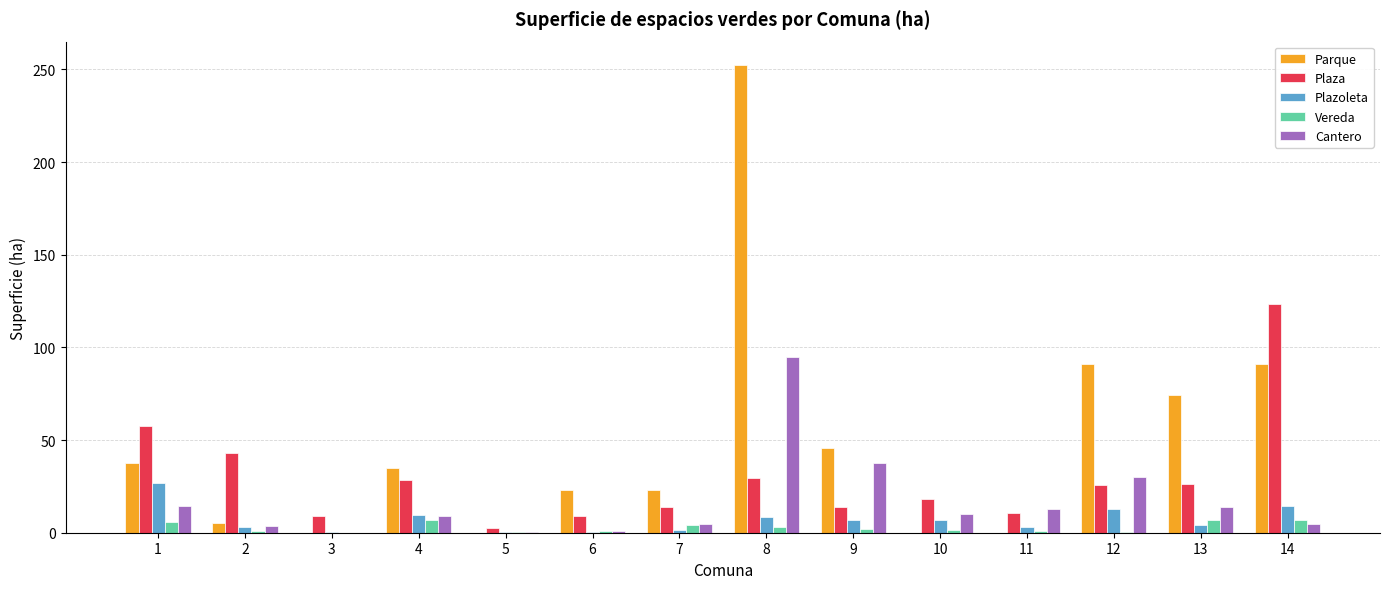

True or false: Plaza has a value of 14.1 at 9.

True